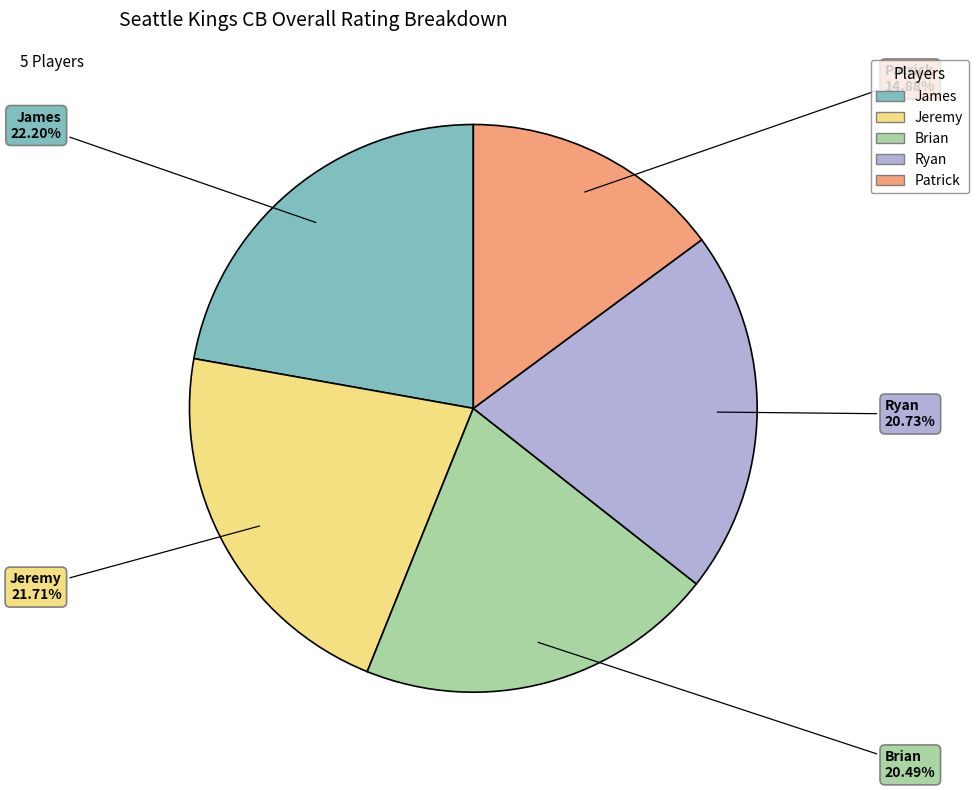

What percentage is NOT represented by Brian?

79.5%